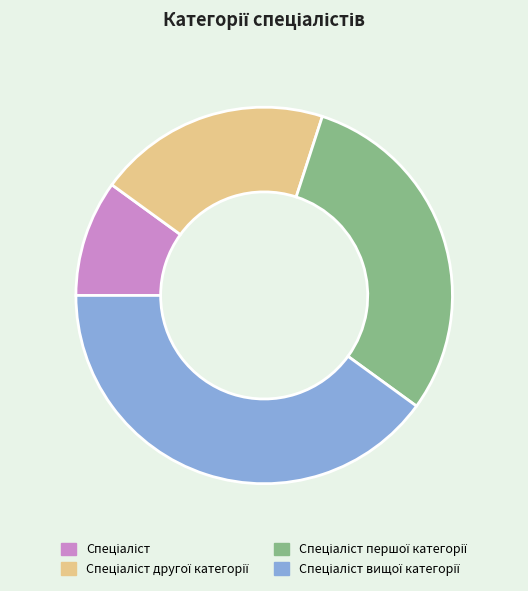

Does any single category account for the majority?

No